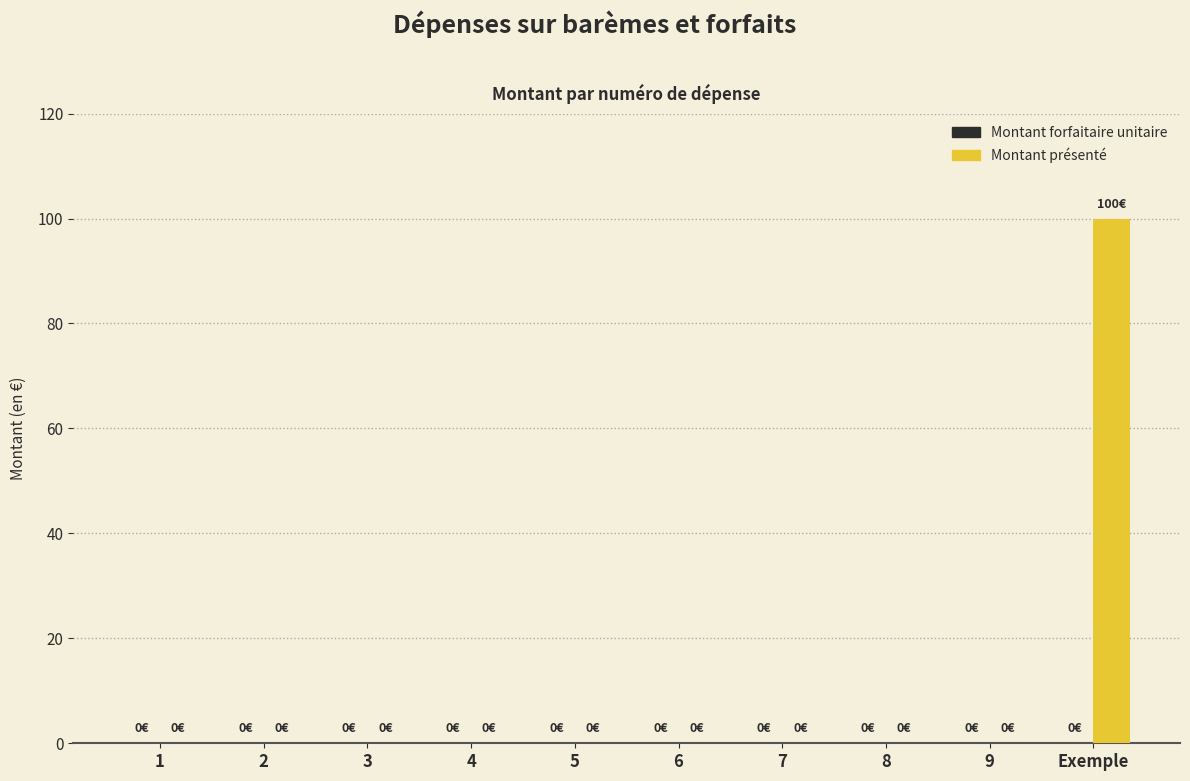

Which category has the highest value across all series?

Exemple